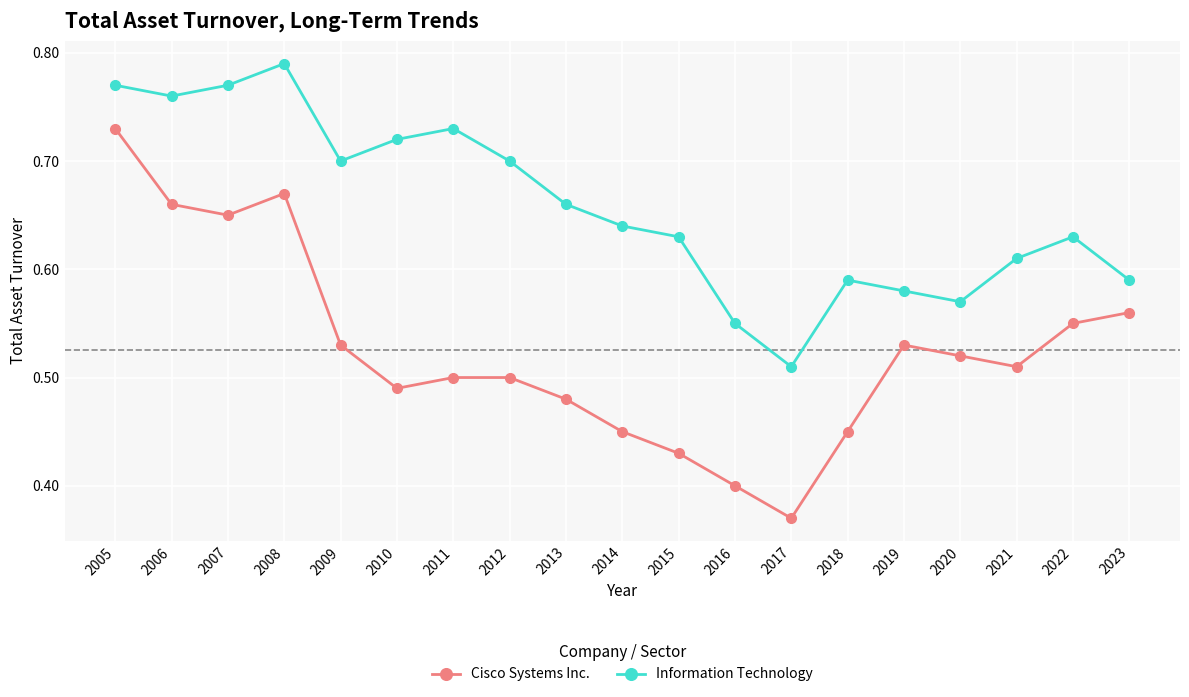

At which category does Information Technology reach its first local valley?

2006